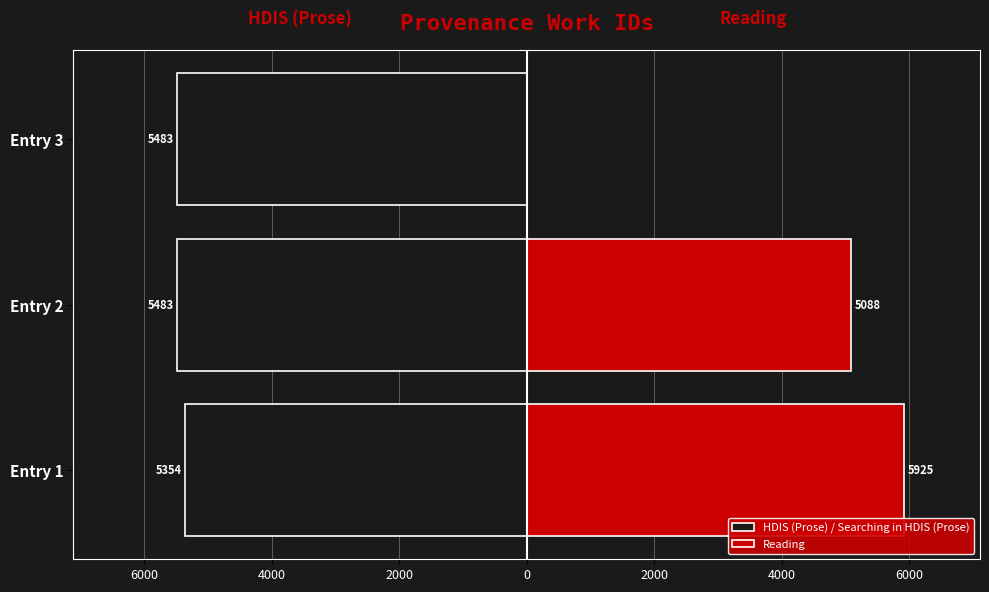

The value of Reading at Entry 2 is 86.1. True or false?

False